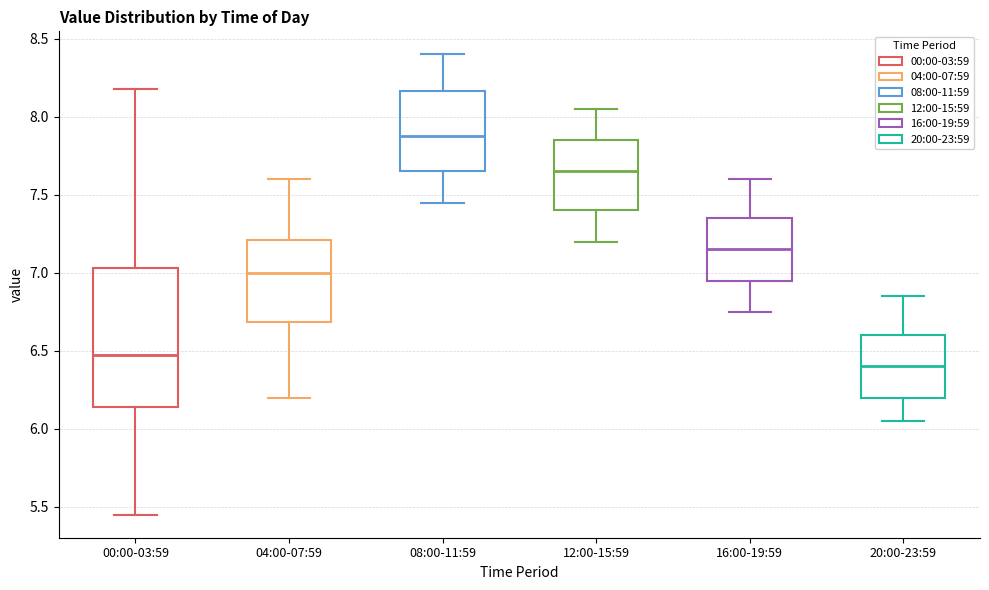

Reading left to right, transcribe this box plot: for each box, give where its median line is, the range the box spans, and where its two whiskers end, as read against the y-axis. The values are not printed on the chart, so give them approximately, as read against the axis.

00:00-03:59: median 6.50, box 6.15 to 7.05, whiskers 5.45 to 8.20
04:00-07:59: median 7.00, box 6.70 to 7.20, whiskers 6.20 to 7.60
08:00-11:59: median 7.90, box 7.65 to 8.15, whiskers 7.45 to 8.40
12:00-15:59: median 7.65, box 7.40 to 7.85, whiskers 7.20 to 8.05
16:00-19:59: median 7.15, box 6.95 to 7.35, whiskers 6.75 to 7.60
20:00-23:59: median 6.40, box 6.20 to 6.60, whiskers 6.05 to 6.85